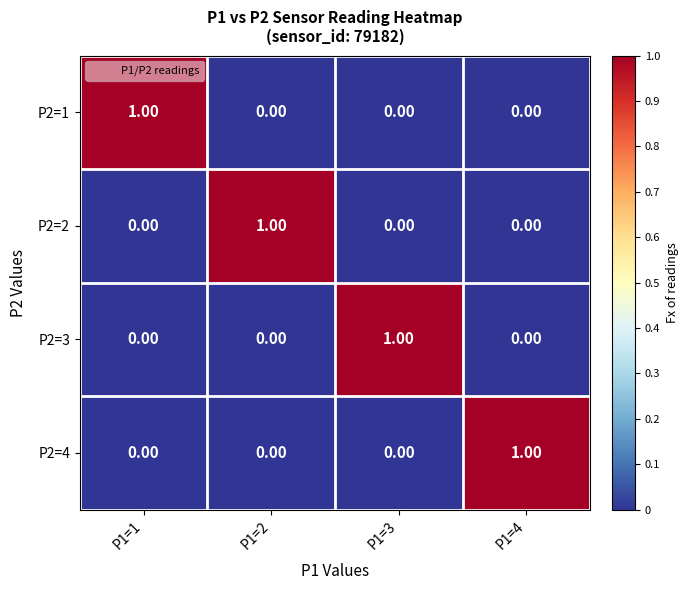

At how many categories does at least one series exceed 0?

4